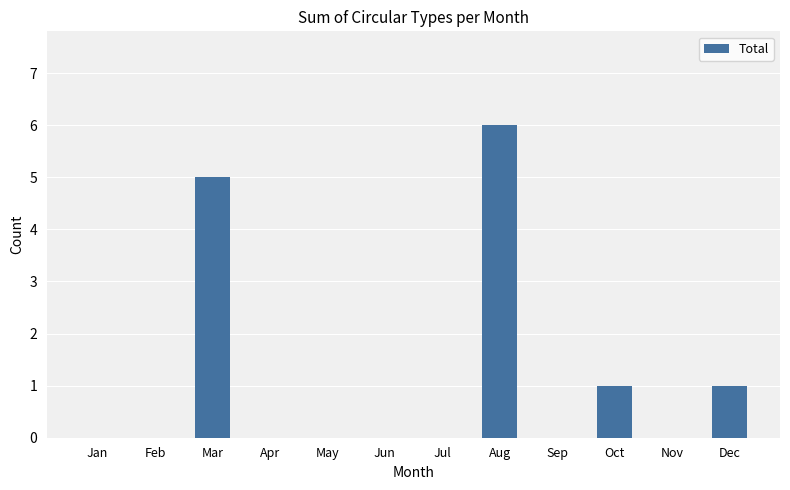

Reading right to left, extract all data points from this chart.

Dec=1	Nov=0	Oct=1	Sep=0	Aug=6	Jul=0	Jun=0	May=0	Apr=0	Mar=5	Feb=0	Jan=0